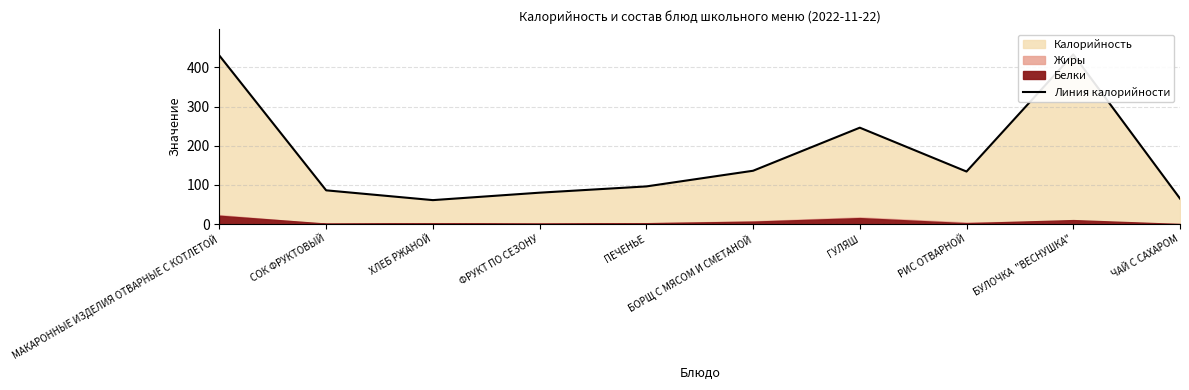

At which label is the value closest to 247?

ГУЛЯШ